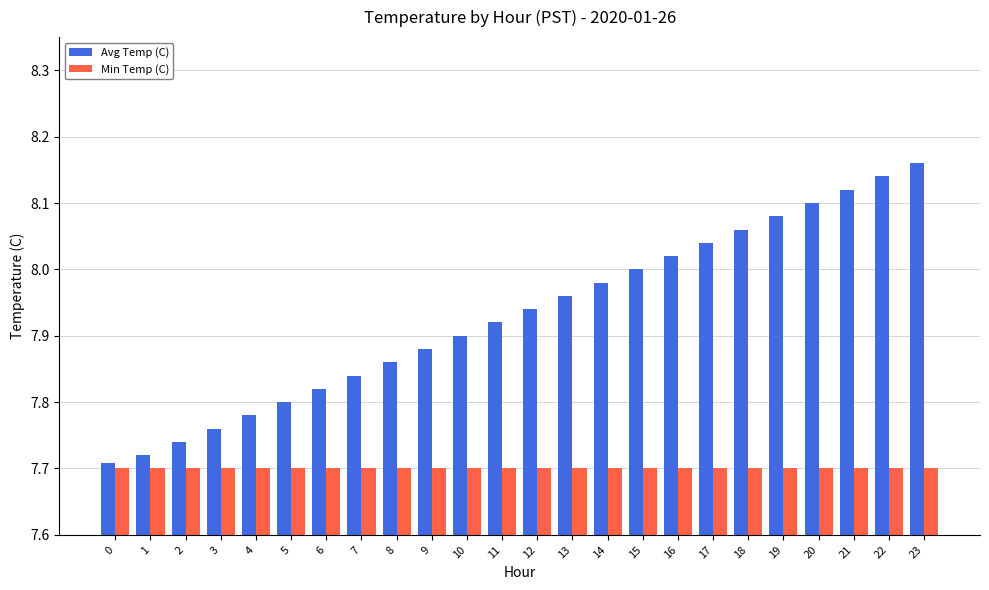

Rank the series at 8 from lowest to highest value.

Min Temp (C), Avg Temp (C)